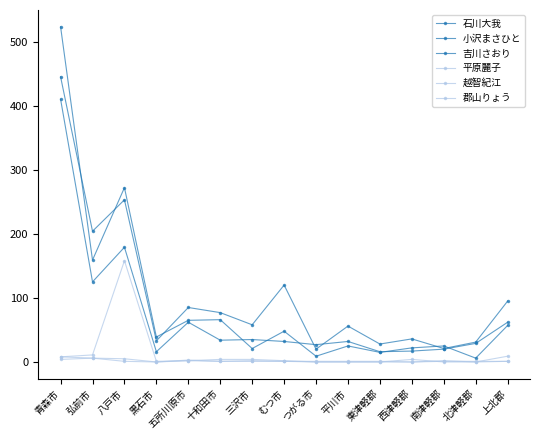

Does the chart display data point markers on the line(s)?

Yes